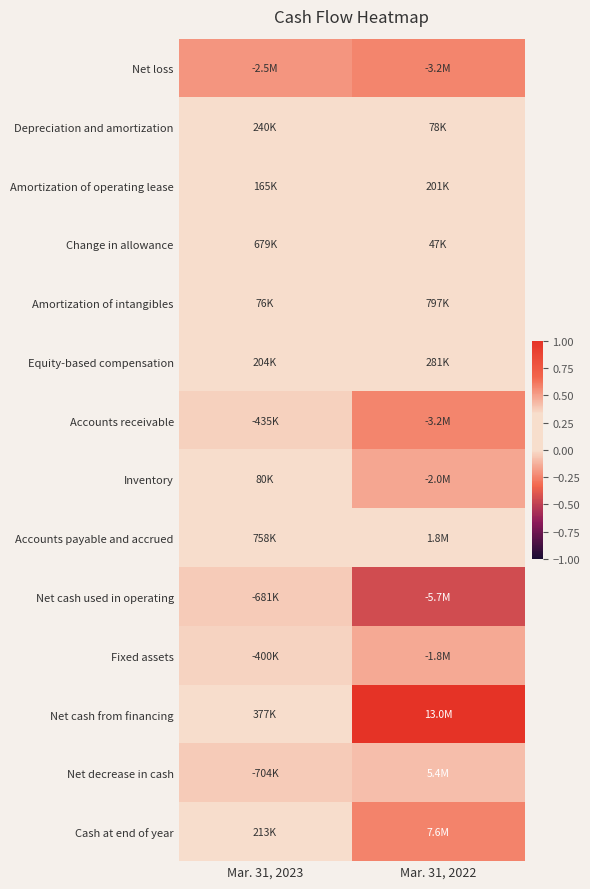

Reading right to left, transcribe all the data shown in this chart.

Net loss: Mar. 31, 2022=-0.2	Mar. 31, 2023=-0.2
Depreciation and amortization: Mar. 31, 2022=0.0	Mar. 31, 2023=0.0
Amortization of operating lease: Mar. 31, 2022=0.0	Mar. 31, 2023=0.0
Change in allowance: Mar. 31, 2022=0.0	Mar. 31, 2023=0.1
Amortization of intangibles: Mar. 31, 2022=0.1	Mar. 31, 2023=0.0
Equity-based compensation: Mar. 31, 2022=0.0	Mar. 31, 2023=0.0
Accounts receivable: Mar. 31, 2022=-0.2	Mar. 31, 2023=-0.0
Inventory: Mar. 31, 2022=-0.2	Mar. 31, 2023=0.0
Accounts payable and accrued: Mar. 31, 2022=0.1	Mar. 31, 2023=0.1
Net cash used in operating: Mar. 31, 2022=-0.4	Mar. 31, 2023=-0.1
Fixed assets: Mar. 31, 2022=-0.1	Mar. 31, 2023=-0.0
Net cash from financing: Mar. 31, 2022=1.0	Mar. 31, 2023=0.0
Net decrease in cash: Mar. 31, 2022=0.4	Mar. 31, 2023=-0.1
Cash at end of year: Mar. 31, 2022=0.6	Mar. 31, 2023=0.0